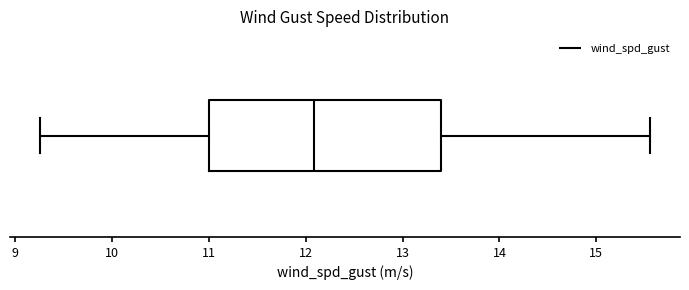

Where is the right edge of the box on the x-axis? The values are not printed on the chart, so give them approximately, as read against the axis.

13.4